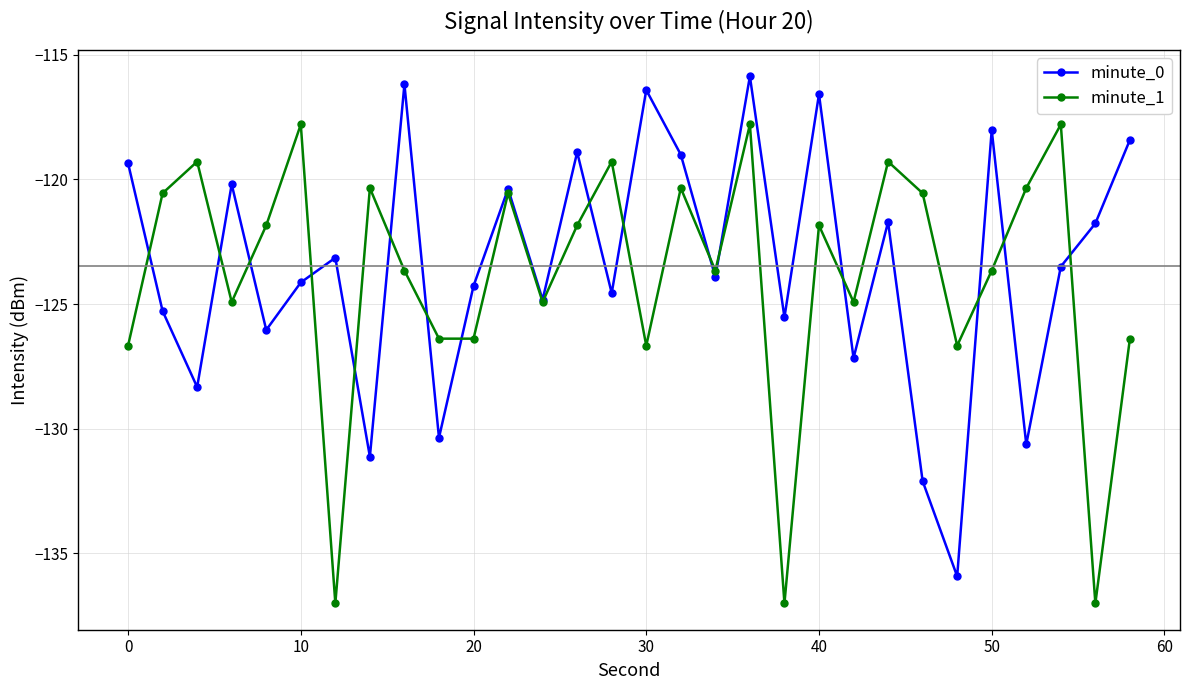

List the series in order of their overall mean, highest first.

minute_0, minute_1